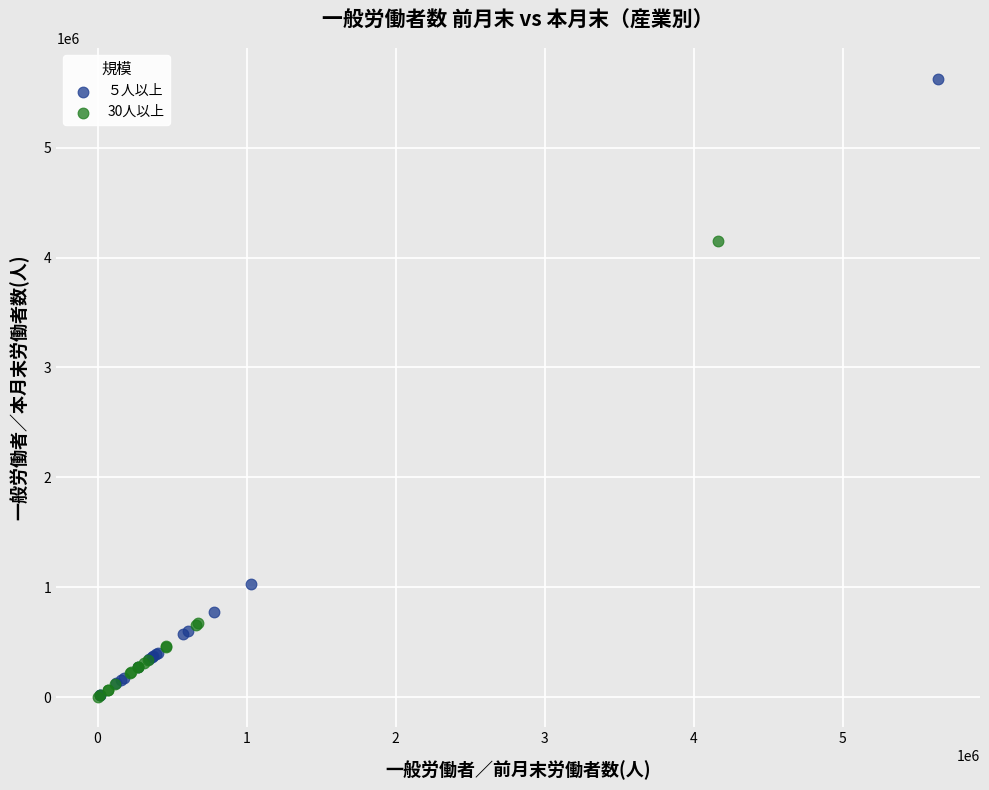

Which series has the largest Y range (max minus min)?

５人以上